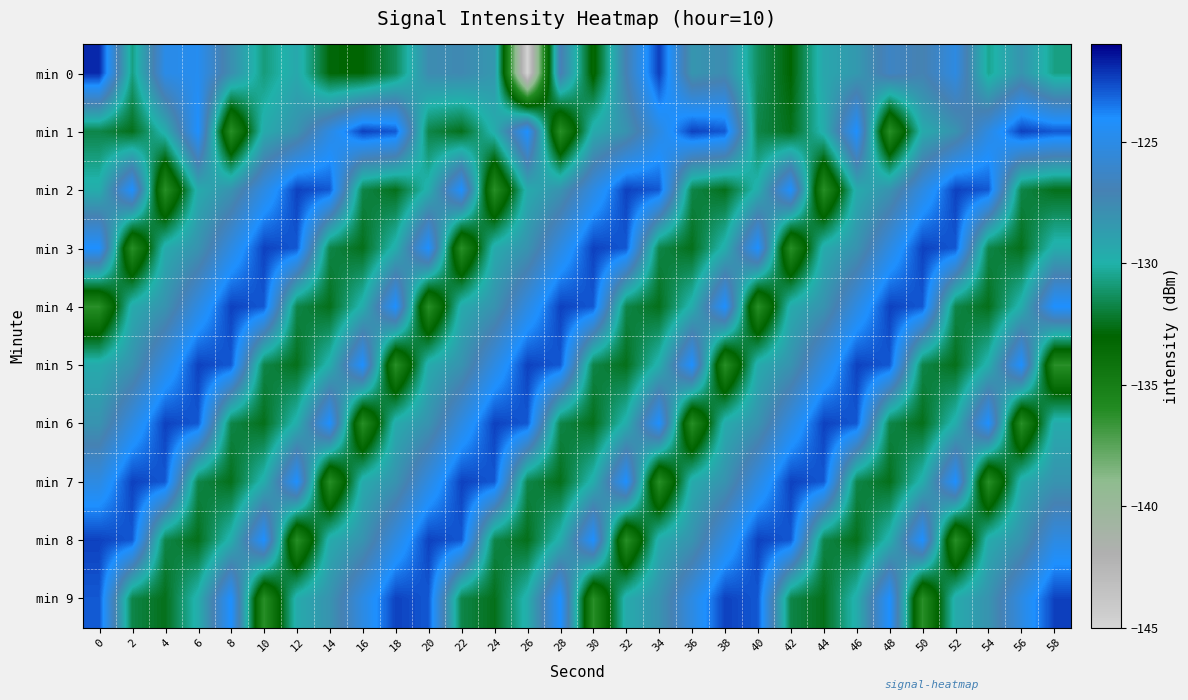

Reading left to right, extract all data points from this chart.

min 0: 0=-121.9	2=-130.8	4=-125.0	6=-124.6	8=-127.9	10=-130.8	12=-129.4	14=-132.9	16=-133.0	18=-131.4	20=-127.7	22=-127.5	24=-128.4	26=-144.9	28=-126.8	30=-133.4	32=-127.0	34=-122.3	36=-128.3	38=-127.6	40=-131.4	42=-133.0	44=-129.3	46=-128.5	48=-126.4	50=-127.1	52=-125.2	54=-130.5	56=-128.2	58=-130.7
min 1: 0=-131.7	2=-132.5	4=-129.7	6=-124.0	8=-136.3	10=-129.5	12=-128.1	14=-125.2	16=-122.4	18=-122.9	20=-131.7	22=-132.5	24=-129.7	26=-124.0	28=-136.3	30=-129.5	32=-128.1	34=-125.2	36=-122.4	38=-122.9	40=-131.7	42=-132.5	44=-129.7	46=-124.0	48=-136.3	50=-129.5	52=-128.1	54=-125.2	56=-122.4	58=-122.9
min 2: 0=-129.7	2=-124.0	4=-136.3	6=-129.5	8=-128.1	10=-125.2	12=-122.4	14=-122.9	16=-131.7	18=-132.5	20=-129.7	22=-124.0	24=-136.3	26=-129.5	28=-128.1	30=-125.2	32=-122.4	34=-122.9	36=-131.7	38=-132.5	40=-129.7	42=-124.0	44=-136.3	46=-129.5	48=-128.1	50=-125.2	52=-122.4	54=-122.9	56=-131.7	58=-132.5
min 3: 0=-124.0	2=-136.3	4=-129.5	6=-128.1	8=-125.2	10=-122.4	12=-122.9	14=-131.7	16=-132.5	18=-129.7	20=-124.0	22=-136.3	24=-129.5	26=-128.1	28=-125.2	30=-122.4	32=-122.9	34=-131.7	36=-132.5	38=-129.7	40=-124.0	42=-136.3	44=-129.5	46=-128.1	48=-125.2	50=-122.4	52=-122.9	54=-131.7	56=-132.5	58=-129.7
min 4: 0=-136.3	2=-129.5	4=-128.1	6=-125.2	8=-122.4	10=-122.9	12=-131.7	14=-132.5	16=-129.7	18=-124.0	20=-136.3	22=-129.5	24=-128.1	26=-125.2	28=-122.4	30=-122.9	32=-131.7	34=-132.5	36=-129.7	38=-124.0	40=-136.3	42=-129.5	44=-128.1	46=-125.2	48=-122.4	50=-122.9	52=-131.7	54=-132.5	56=-129.7	58=-124.0
min 5: 0=-129.5	2=-128.1	4=-125.2	6=-122.4	8=-122.9	10=-131.7	12=-132.5	14=-129.7	16=-124.0	18=-136.3	20=-129.5	22=-128.1	24=-125.2	26=-122.4	28=-122.9	30=-131.7	32=-132.5	34=-129.7	36=-124.0	38=-136.3	40=-129.5	42=-128.1	44=-125.2	46=-122.4	48=-122.9	50=-131.7	52=-132.5	54=-129.7	56=-124.0	58=-136.3
min 6: 0=-128.1	2=-125.2	4=-122.4	6=-122.9	8=-131.7	10=-132.5	12=-129.7	14=-124.0	16=-136.3	18=-129.5	20=-128.1	22=-125.2	24=-122.4	26=-122.9	28=-131.7	30=-132.5	32=-129.7	34=-124.0	36=-136.3	38=-129.5	40=-128.1	42=-125.2	44=-122.4	46=-122.9	48=-131.7	50=-132.5	52=-129.7	54=-124.0	56=-136.3	58=-129.5
min 7: 0=-125.2	2=-122.4	4=-122.9	6=-131.7	8=-132.5	10=-129.7	12=-124.0	14=-136.3	16=-129.5	18=-128.1	20=-125.2	22=-122.4	24=-122.9	26=-131.7	28=-132.5	30=-129.7	32=-124.0	34=-136.3	36=-129.5	38=-128.1	40=-125.2	42=-122.4	44=-122.9	46=-131.7	48=-132.5	50=-129.7	52=-124.0	54=-136.3	56=-129.5	58=-128.1
min 8: 0=-122.4	2=-122.9	4=-131.7	6=-132.5	8=-129.7	10=-124.0	12=-136.3	14=-129.5	16=-128.1	18=-125.2	20=-122.4	22=-122.9	24=-131.7	26=-132.5	28=-129.7	30=-124.0	32=-136.3	34=-129.5	36=-128.1	38=-125.2	40=-122.4	42=-122.9	44=-131.7	46=-132.5	48=-129.7	50=-124.0	52=-136.3	54=-129.5	56=-128.1	58=-125.2
min 9: 0=-122.9	2=-131.7	4=-132.5	6=-129.7	8=-124.0	10=-136.3	12=-129.5	14=-128.1	16=-125.2	18=-122.4	20=-122.9	22=-131.7	24=-132.5	26=-129.7	28=-124.0	30=-136.3	32=-129.5	34=-128.1	36=-125.2	38=-122.4	40=-122.9	42=-131.7	44=-132.5	46=-129.7	48=-124.0	50=-136.3	52=-129.5	54=-128.1	56=-125.2	58=-122.4